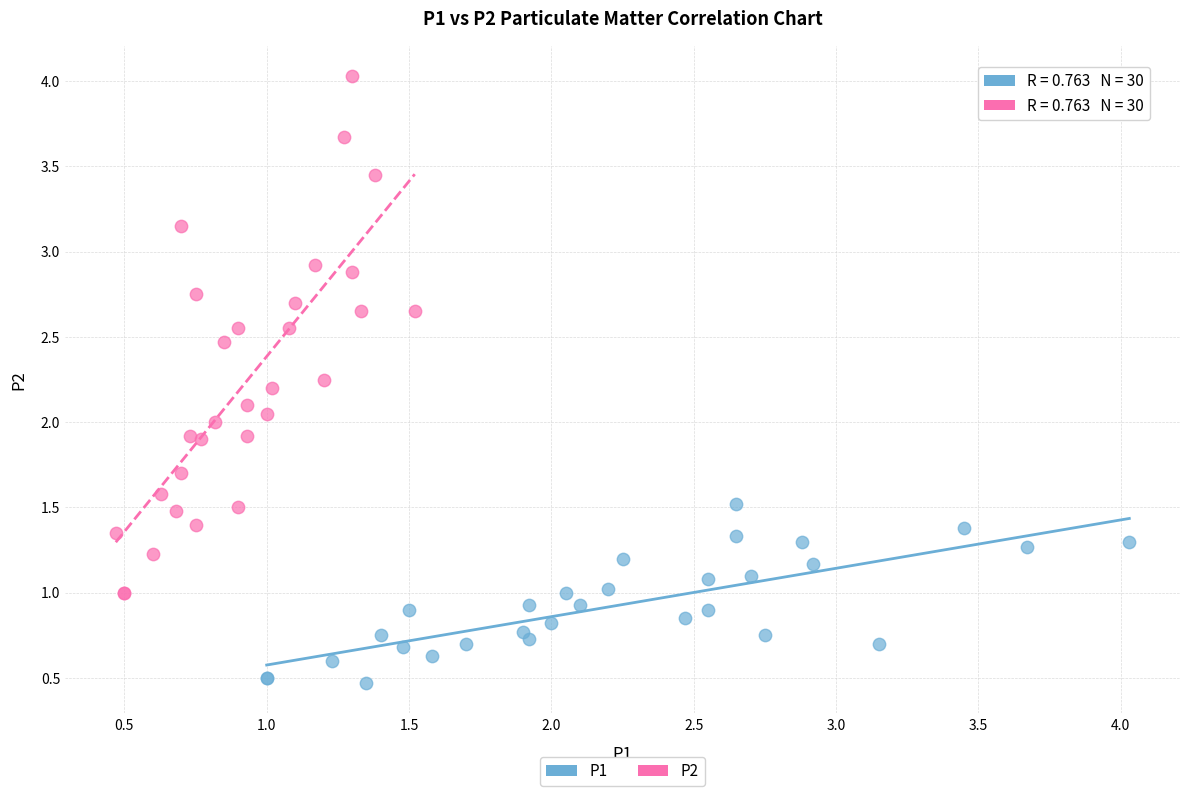

Which series reaches the minimum Y coordinate?

P1